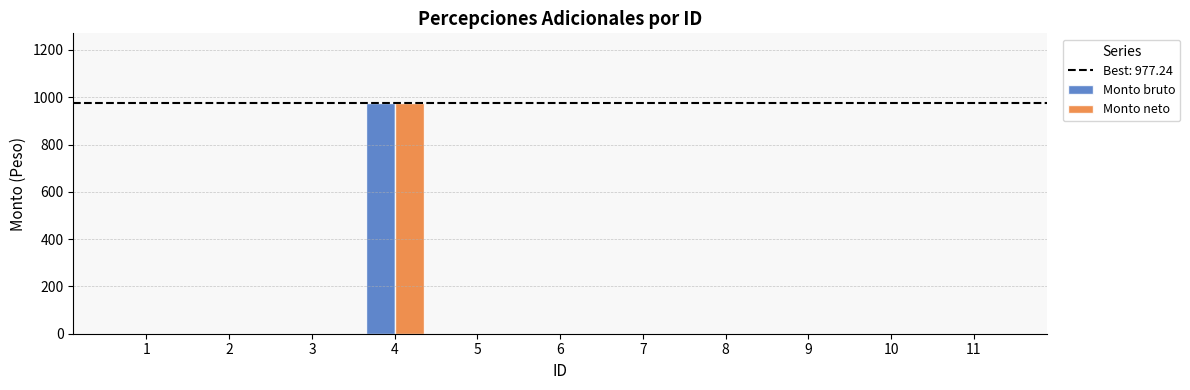

Reading right to left, transcribe all the data shown in this chart.

Monto bruto: 11=0.0	10=0.0	9=0.0	8=0.0	7=0.0	6=0.0	5=0.0	4=977.2	3=0.0	2=0.0	1=0.0
Monto neto: 11=0.0	10=0.0	9=0.0	8=0.0	7=0.0	6=0.0	5=0.0	4=977.2	3=0.0	2=0.0	1=0.0